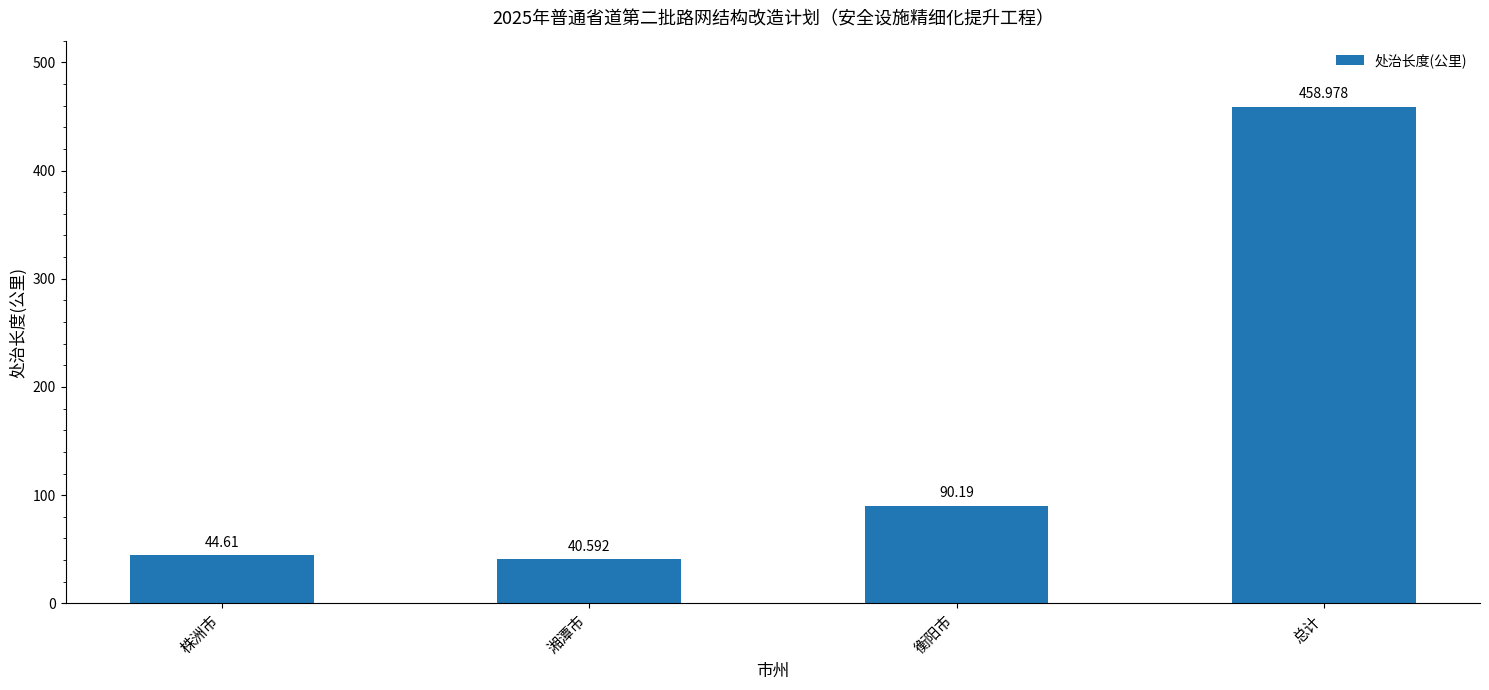

True or false: the data shows 147.3 at 衡阳市.

False